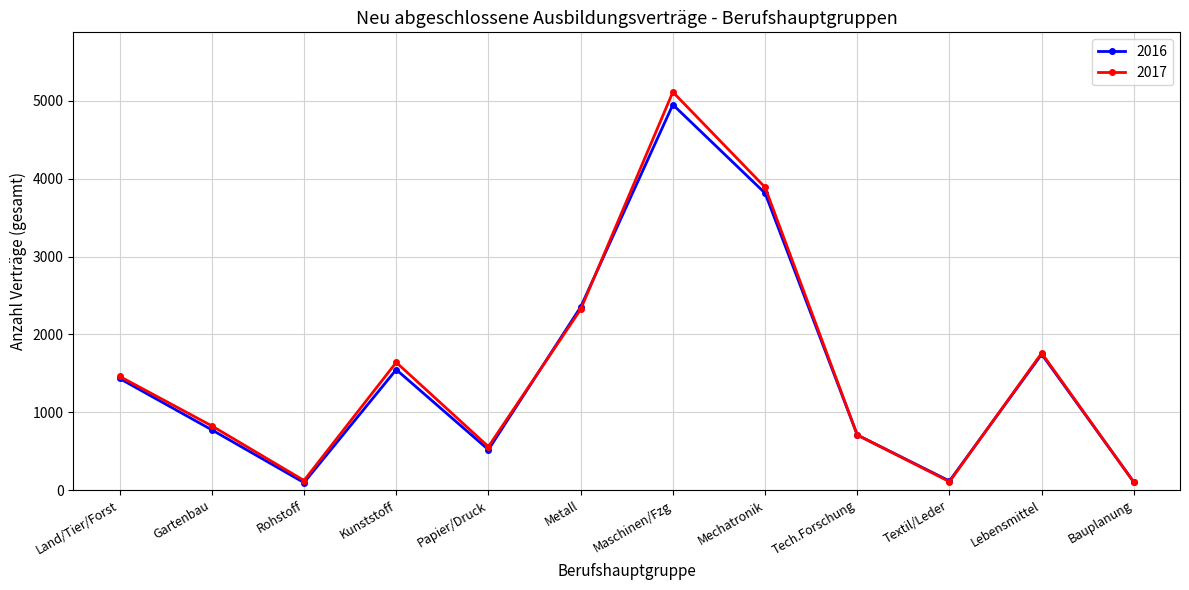

At which label does 2016 reach its peak?

Maschinen/Fzg